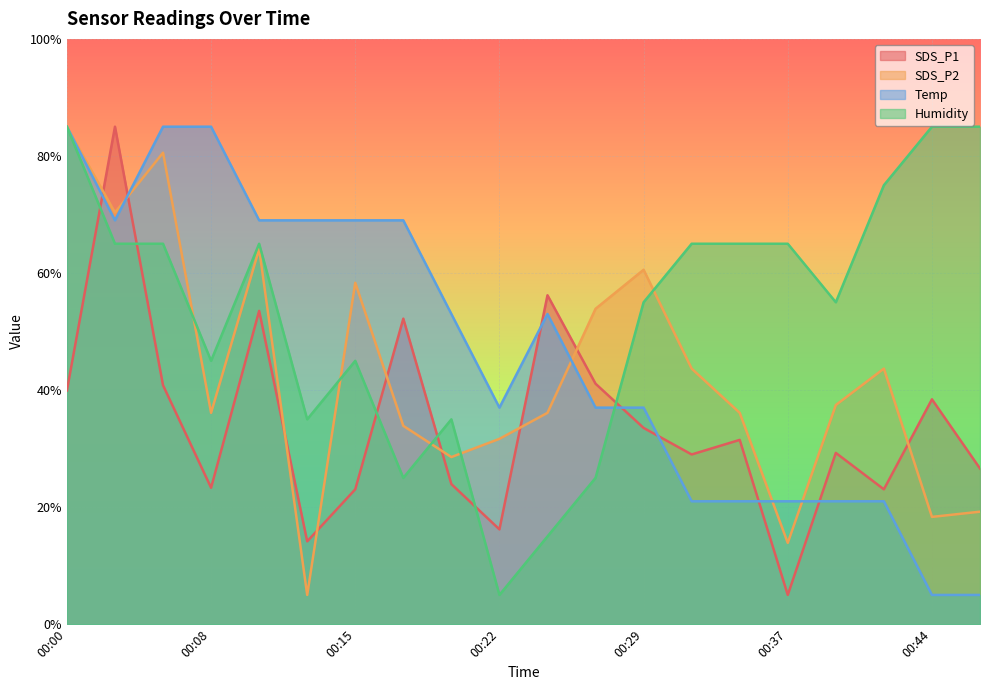

How many distinct data groups are displayed?

4